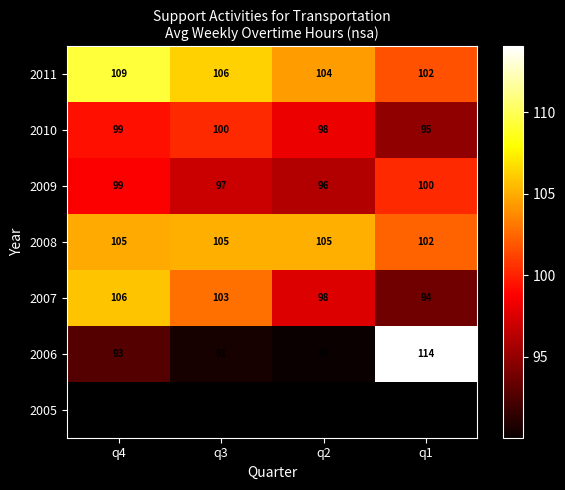

Which category has the highest value in the 2006 series?

q1